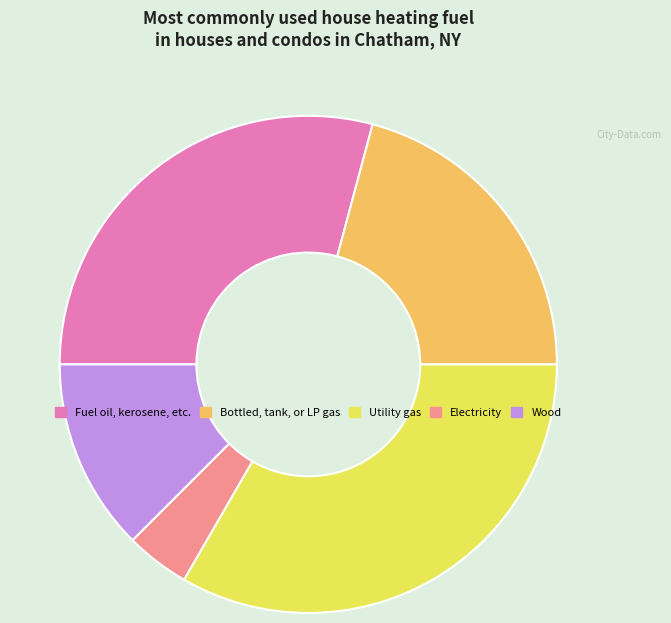

Combined, do Wood and Fuel oil, kerosene, etc. account for over 50%?

No